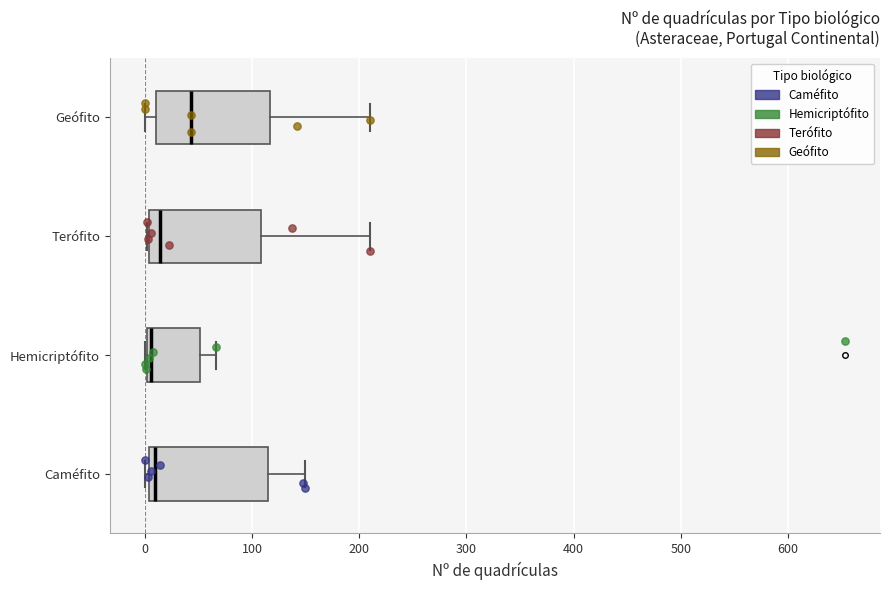

Which box's median line is the furthest to the right?

Geófito